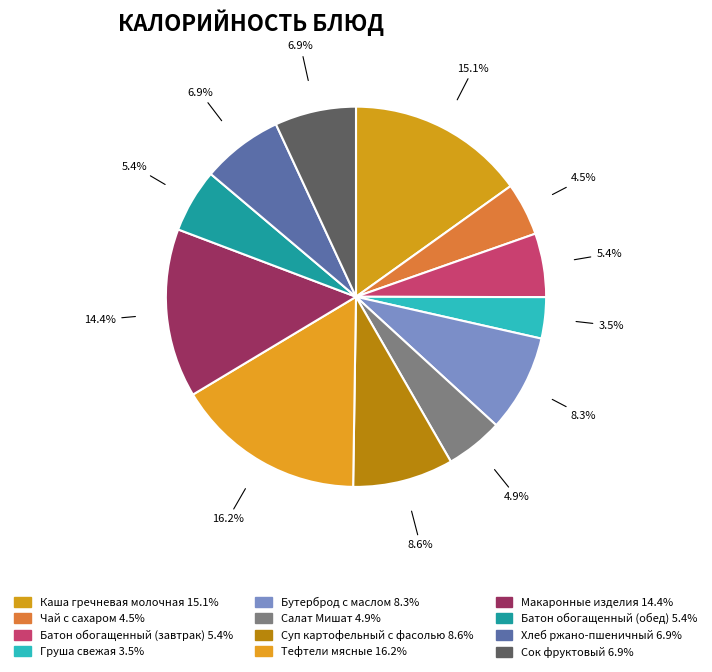

What is the largest slice in the pie chart?

Тефтели мясные